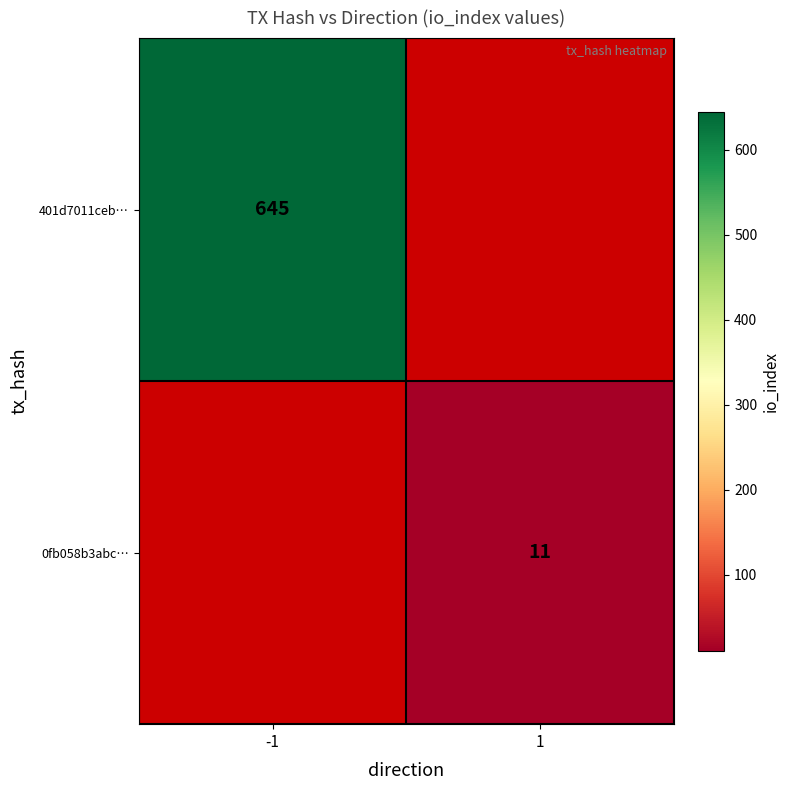

At how many categories does at least one series exceed 76?

1